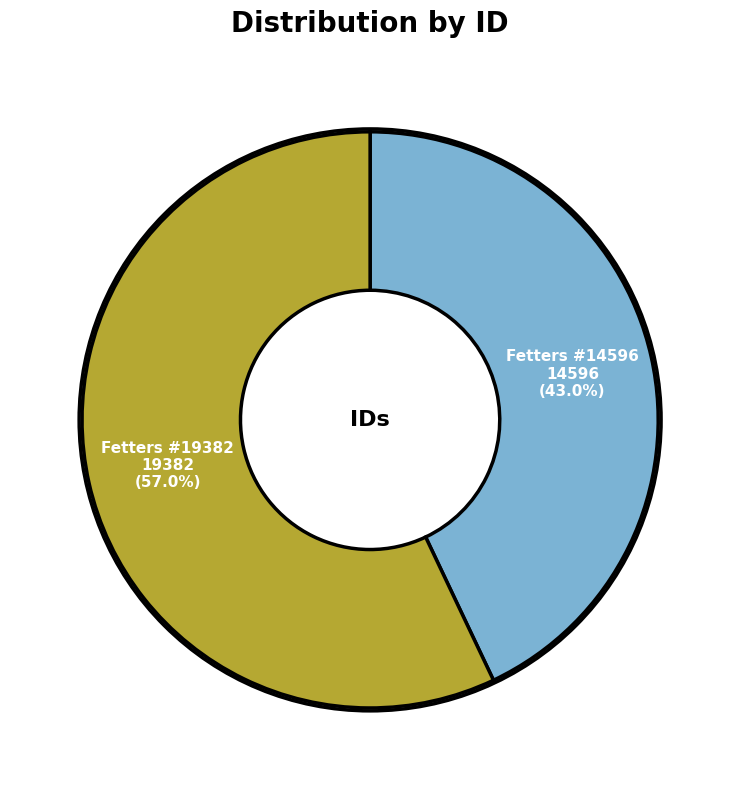

Does any single category account for the majority?

Yes